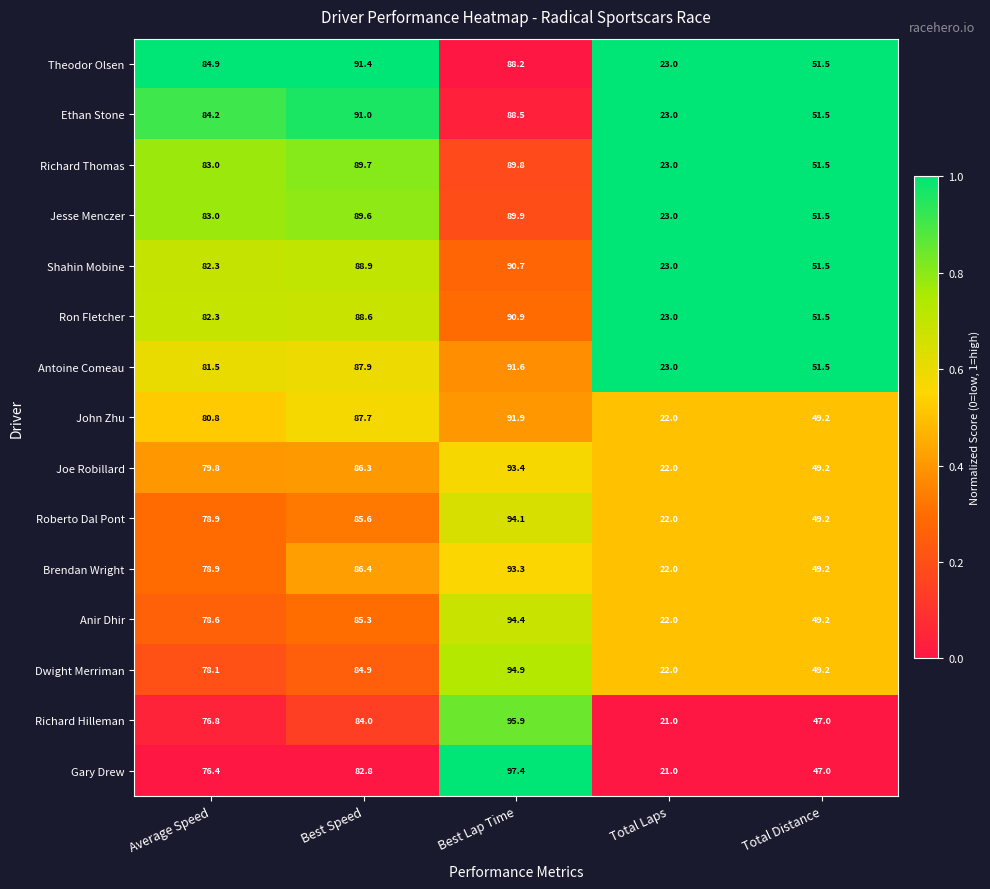

Is the value of Richard Thomas at Average Speed greater than the value of Anir Dhir at Average Speed?

Yes